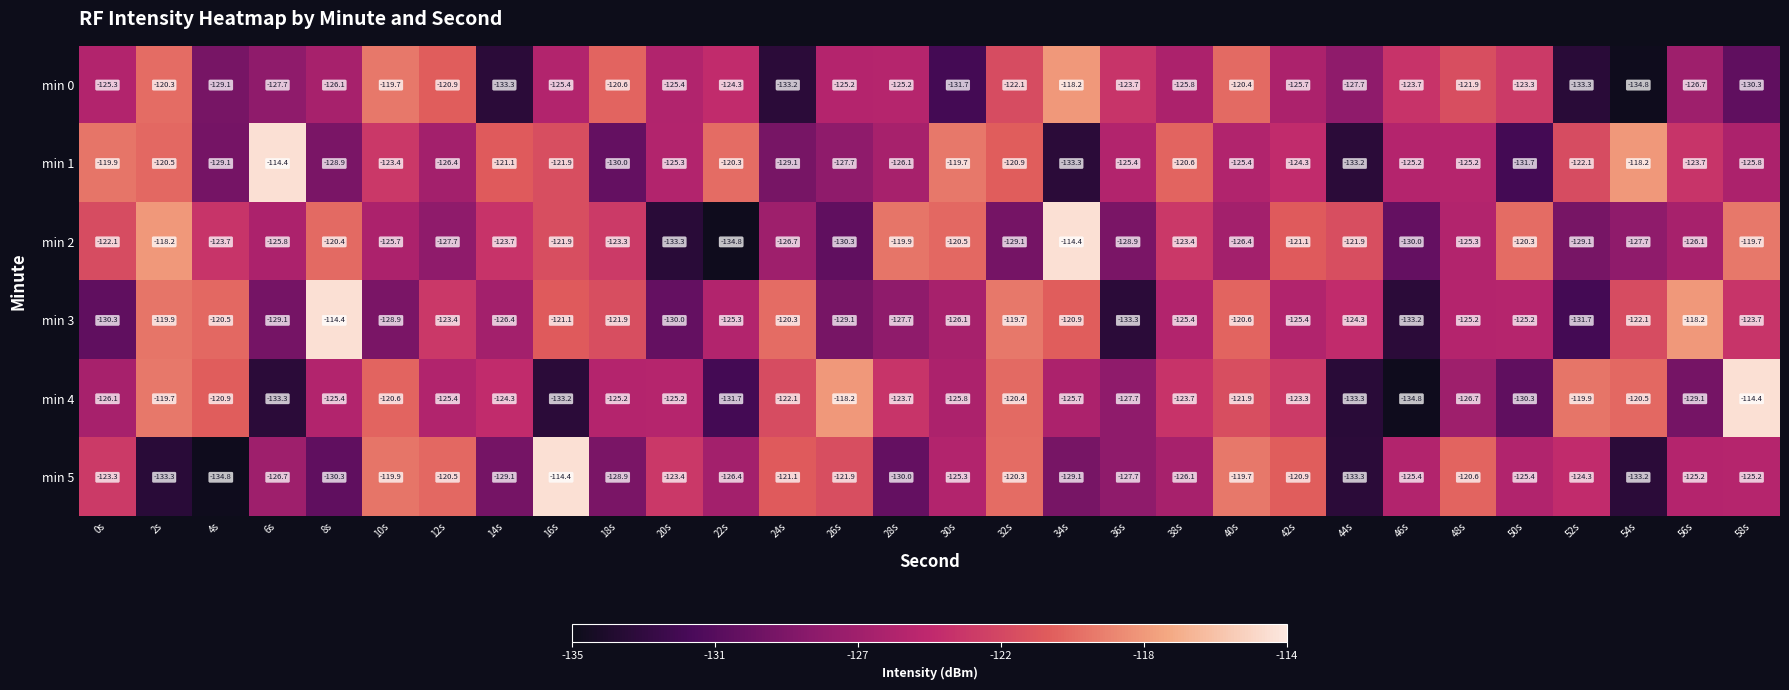

Is it true that min 0 equals -125.4 at 16s?

True